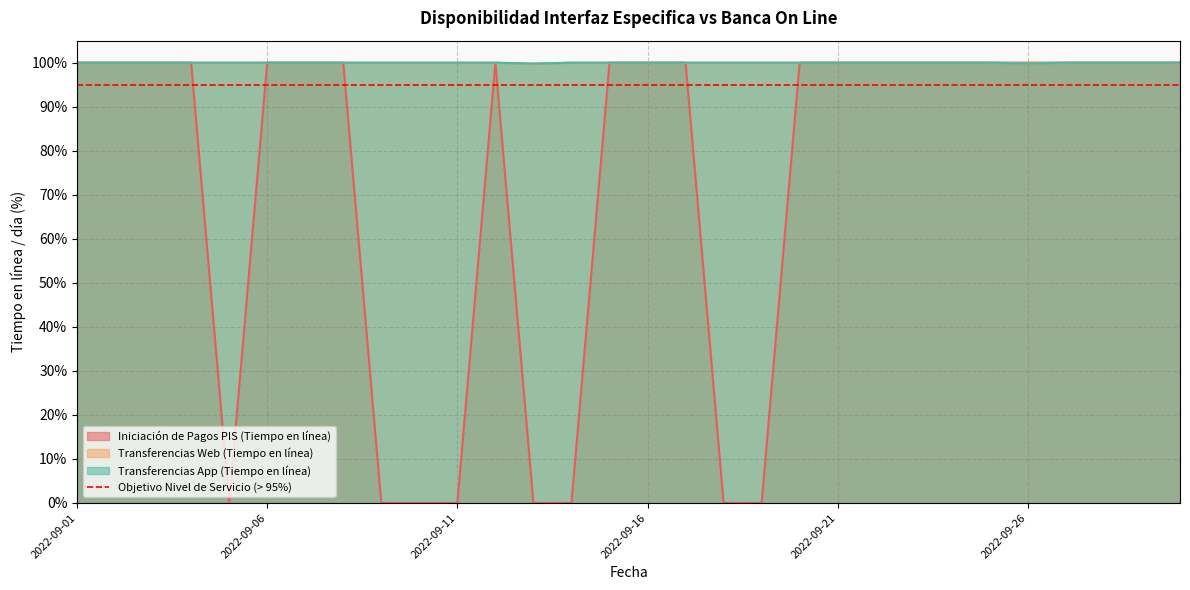

Does the chart display data point markers on the line(s)?

No